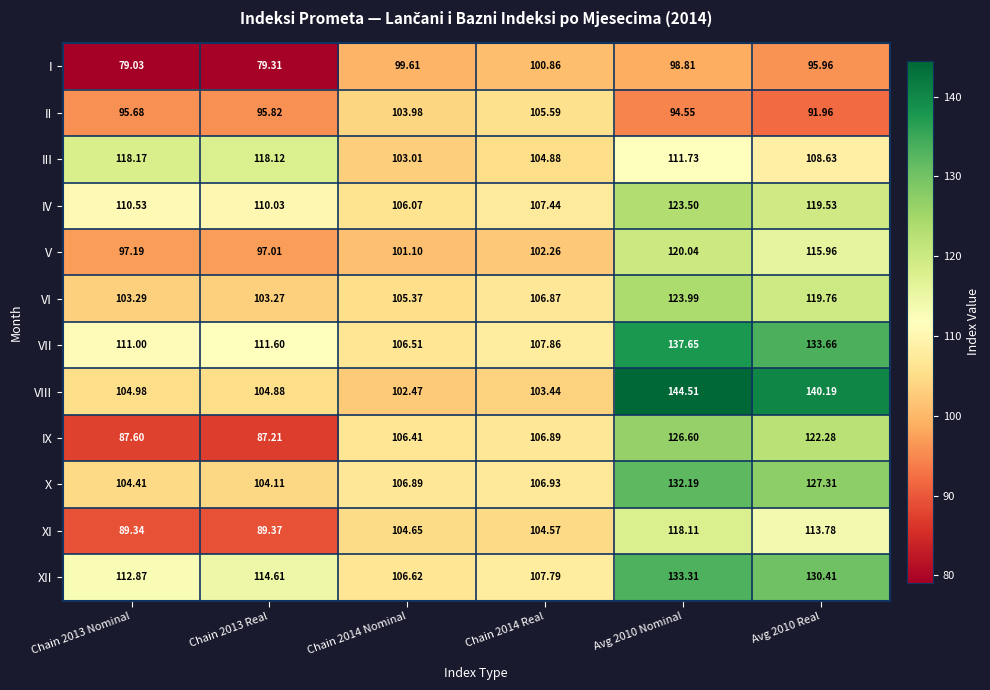

List the series in order of their peak value, lowest first.

I, II, XI, III, V, IV, VI, IX, X, XII, VII, VIII